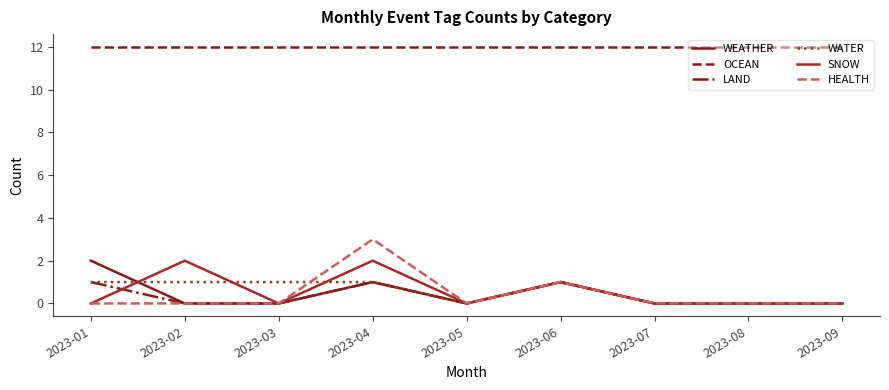

Reading left to right, list all the values displayed in this chart.

WEATHER: 2023-01=2	2023-02=0	2023-03=0	2023-04=1	2023-05=0	2023-06=1	2023-07=0	2023-08=0	2023-09=0
OCEAN: 2023-01=12	2023-02=12	2023-03=12	2023-04=12	2023-05=12	2023-06=12	2023-07=12	2023-08=12	2023-09=12
LAND: 2023-01=1	2023-02=0	2023-03=0	2023-04=1	2023-05=0	2023-06=1	2023-07=0	2023-08=0	2023-09=0
WATER: 2023-01=1	2023-02=1	2023-03=1	2023-04=1	2023-05=0	2023-06=1	2023-07=0	2023-08=0	2023-09=0
SNOW: 2023-01=0	2023-02=2	2023-03=0	2023-04=2	2023-05=0	2023-06=1	2023-07=0	2023-08=0	2023-09=0
HEALTH: 2023-01=0	2023-02=0	2023-03=0	2023-04=3	2023-05=0	2023-06=1	2023-07=0	2023-08=0	2023-09=0